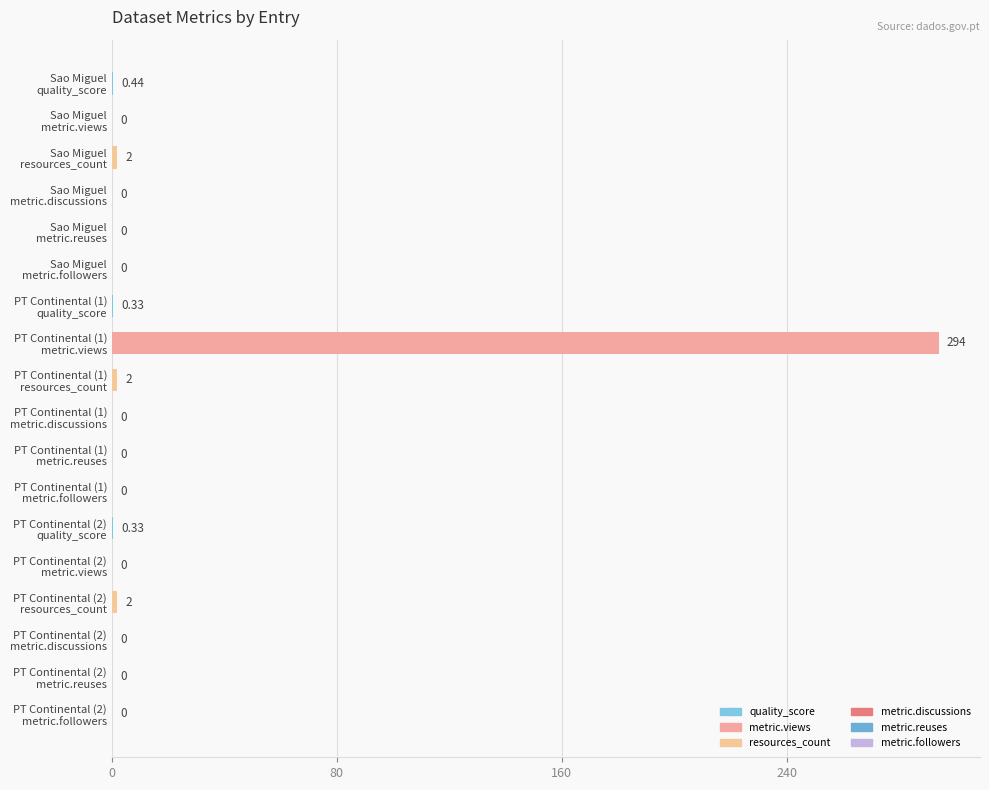

How many positive values are there?

7